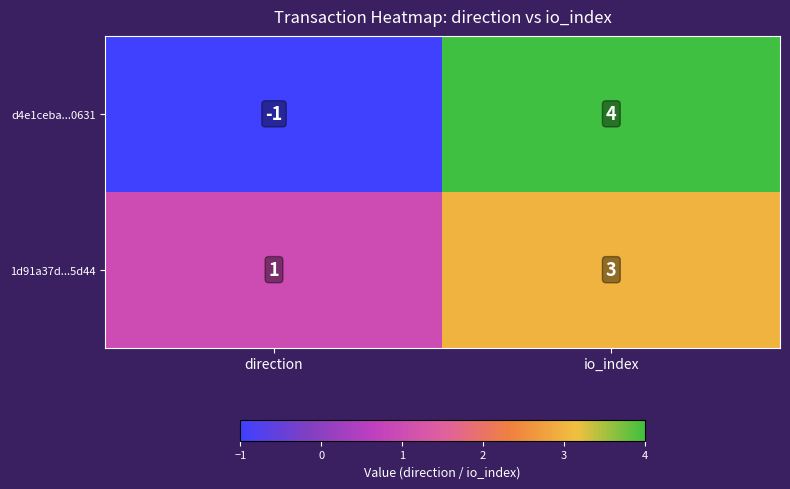

How many data points in 1d91a37d...5d44 are less than 3?

1